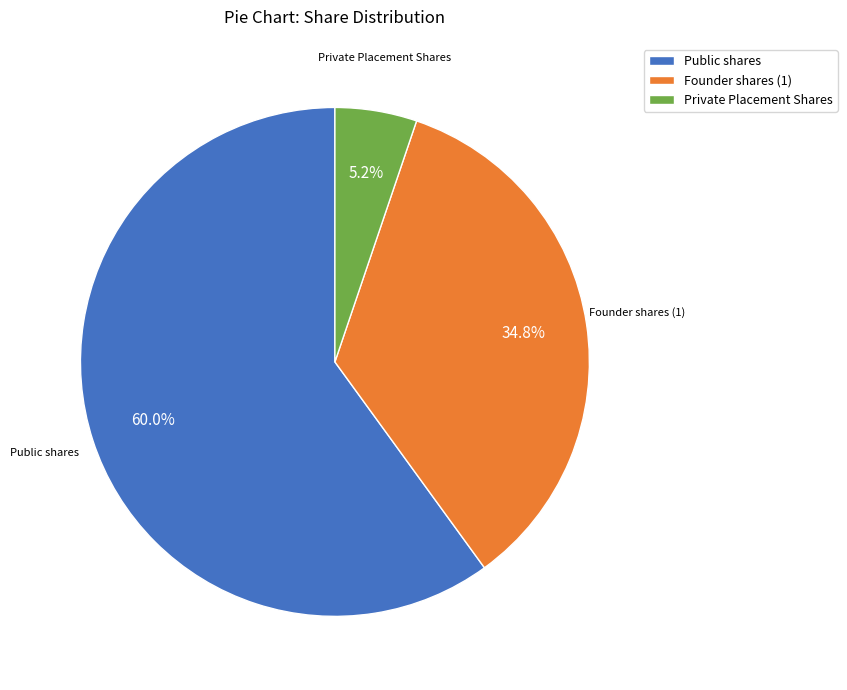

Do Founder shares (1) and Private Placement Shares together represent more than half of the pie?

No